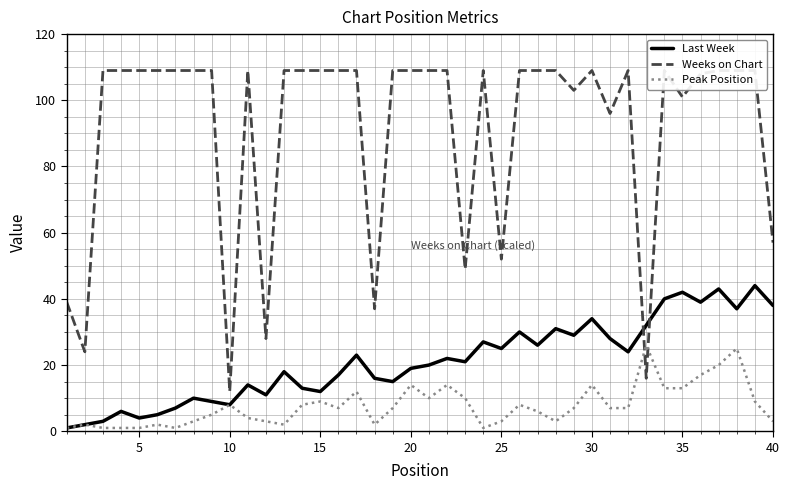

What is the maximum value shown in the chart?

109